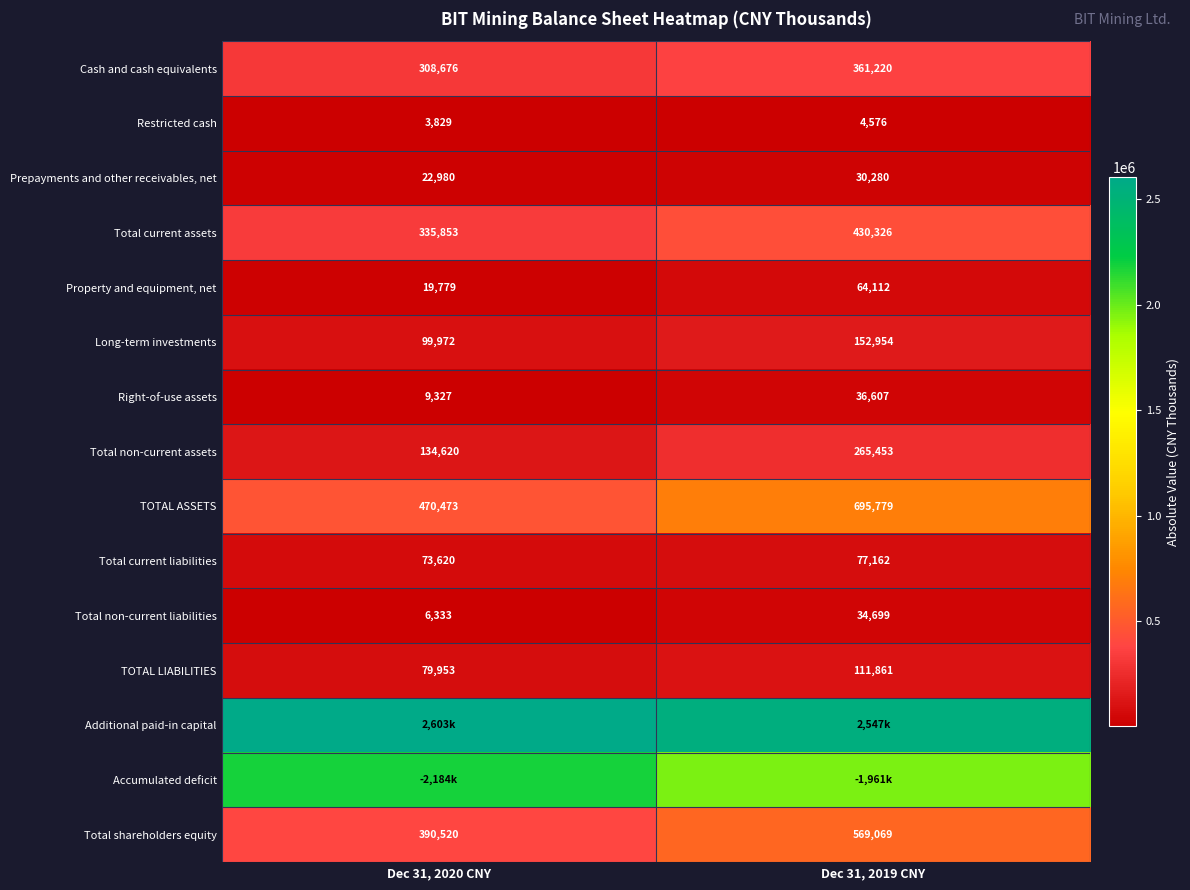

Which category has the highest value across all series?

Dec 31, 2020 CNY